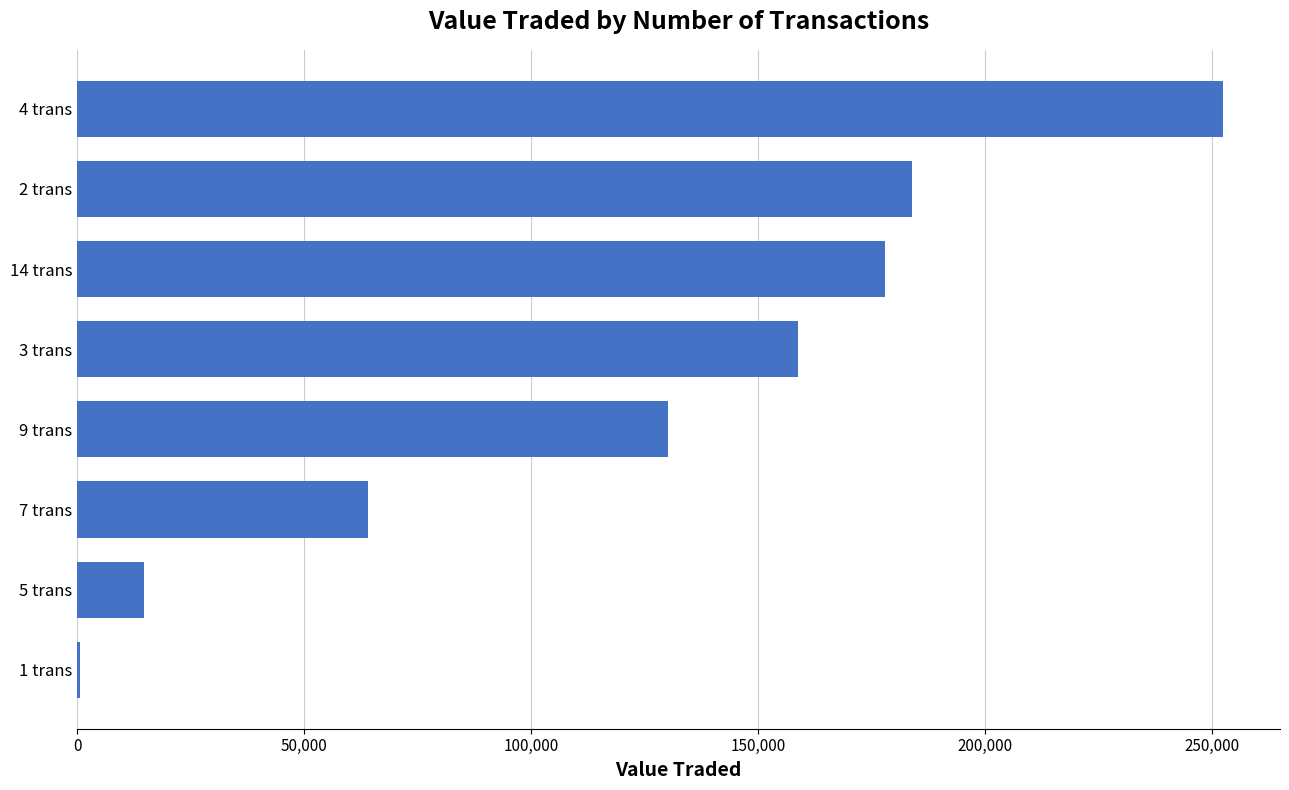

What is the greatest value displayed?

252403